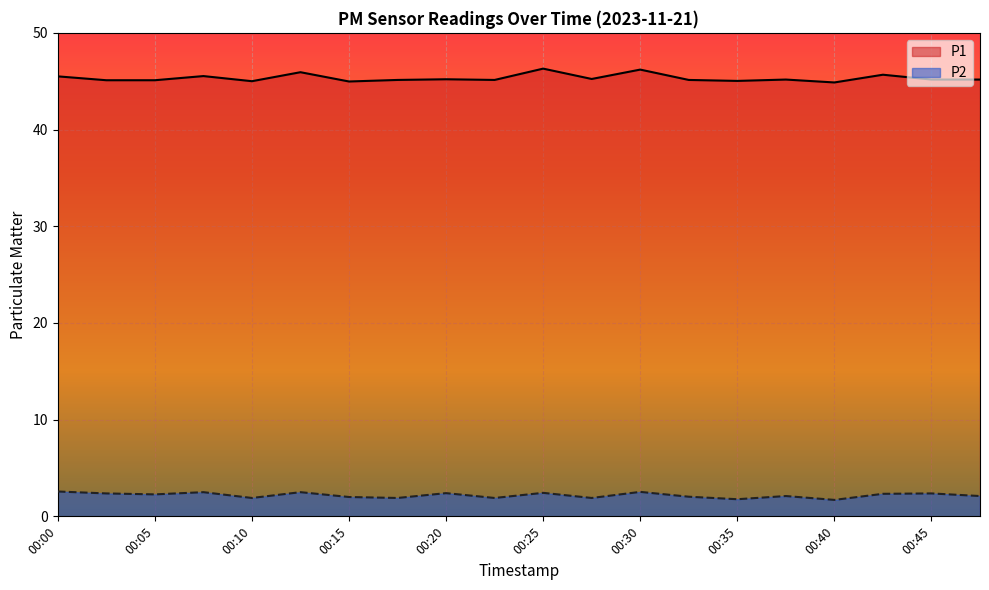

List the series in order of their peak value, lowest first.

P2, P1